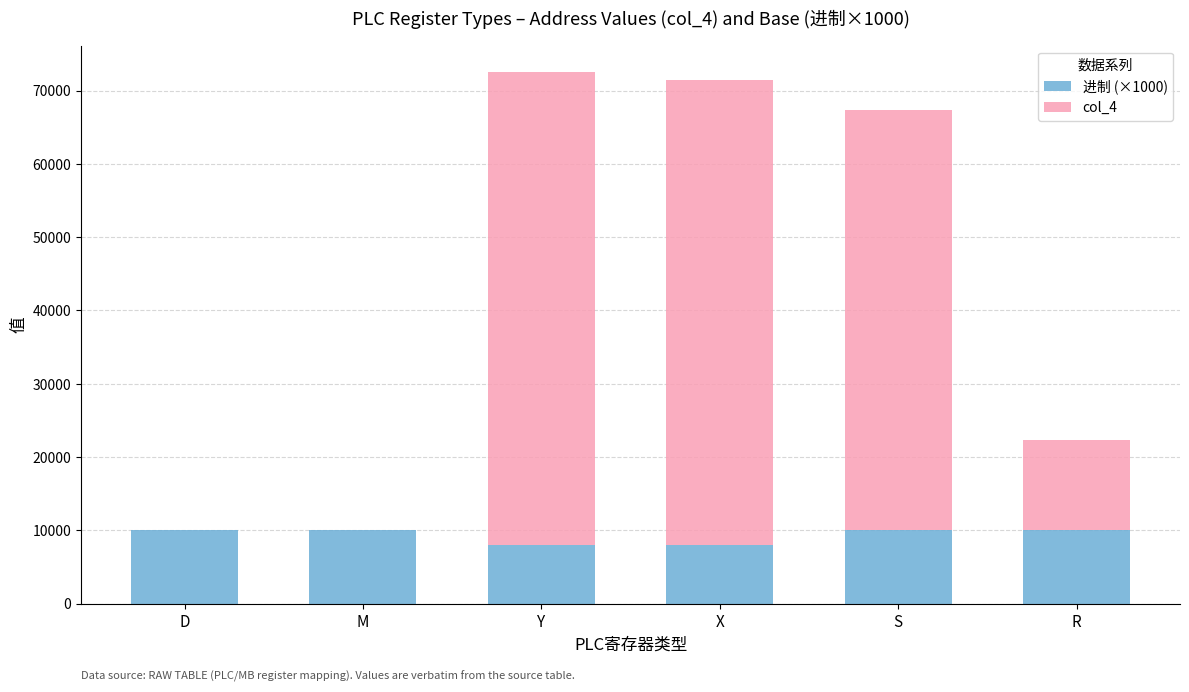

What is the highest value of the 进制 (×1000) series?

10000